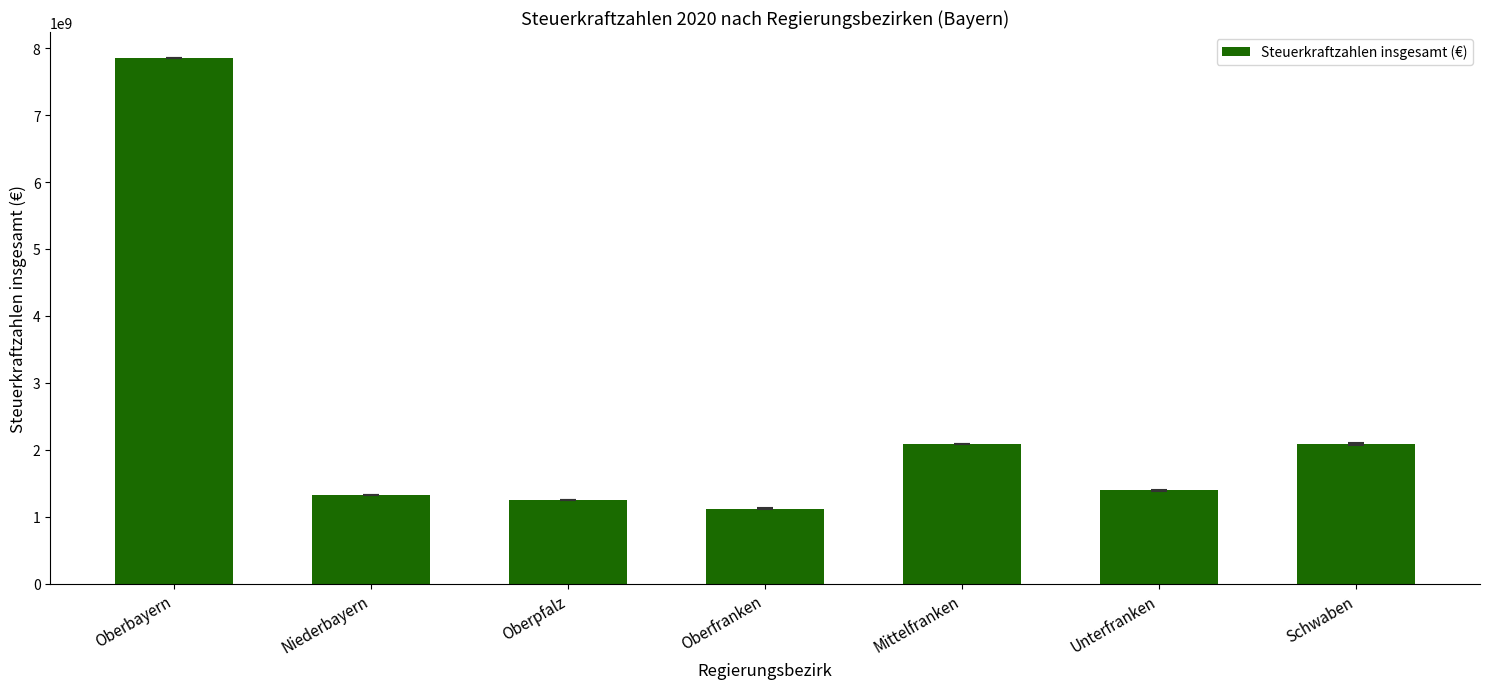

What value does the data have at Oberfranken?

1121480188